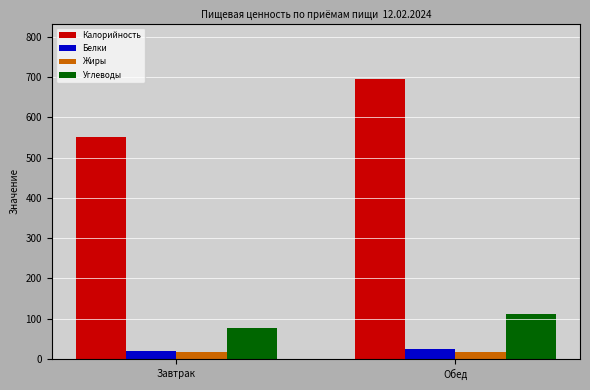

Are the bars horizontal?

No